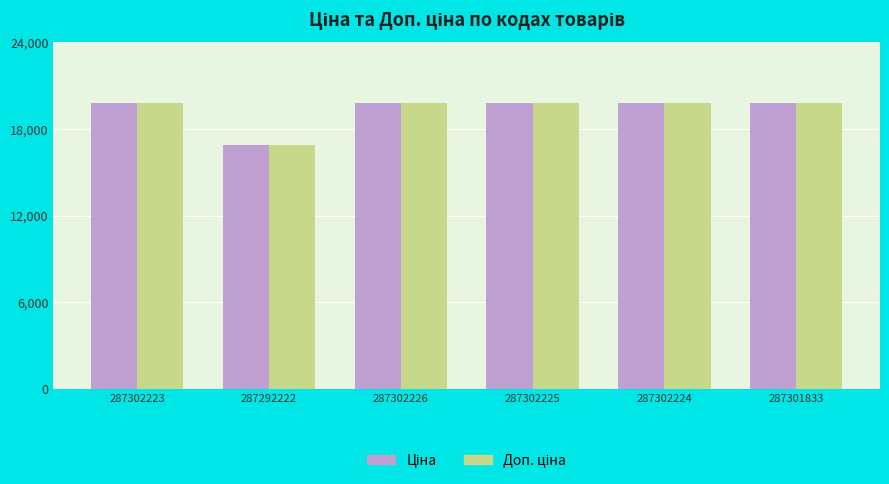

What is the smallest value displayed?

16863.2